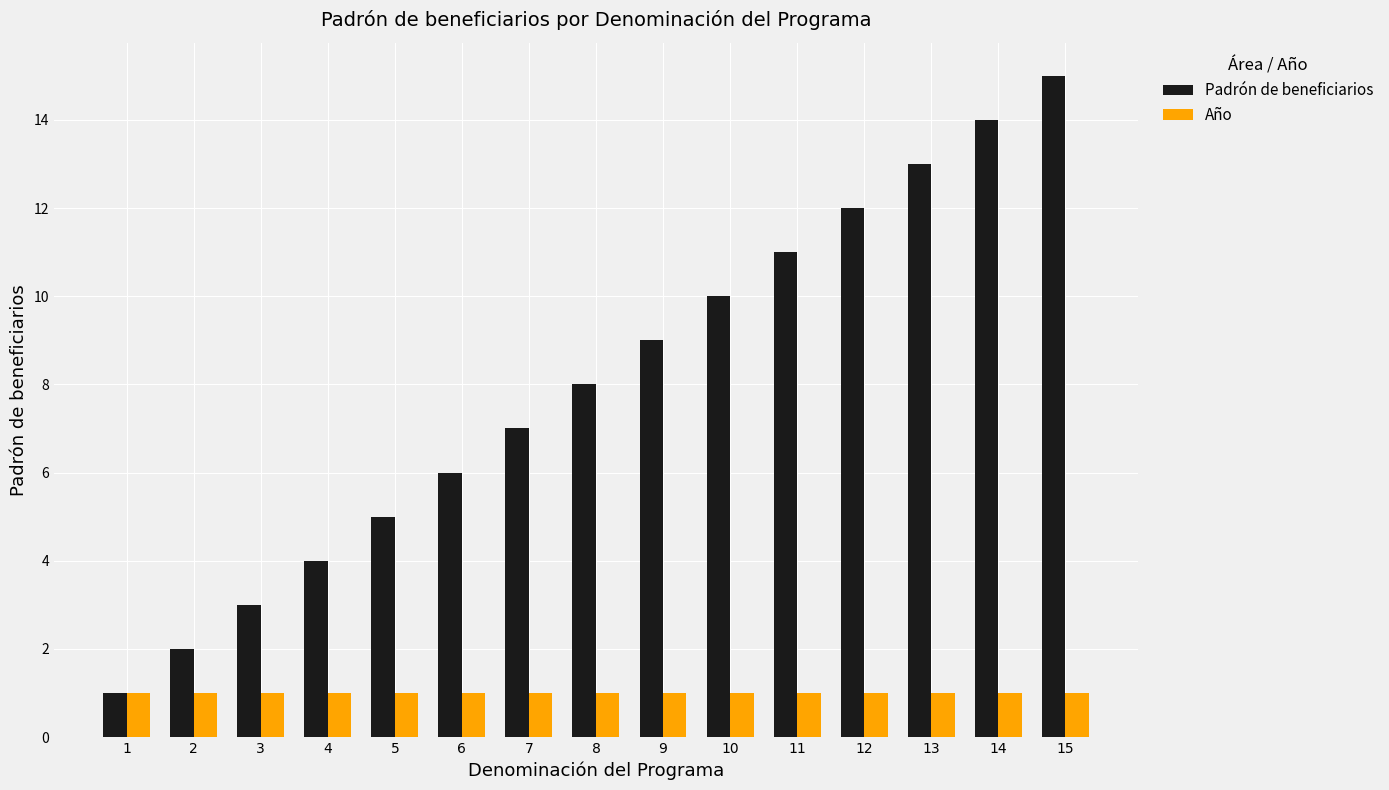

Which series has the largest total across all categories?

Padrón de beneficiarios